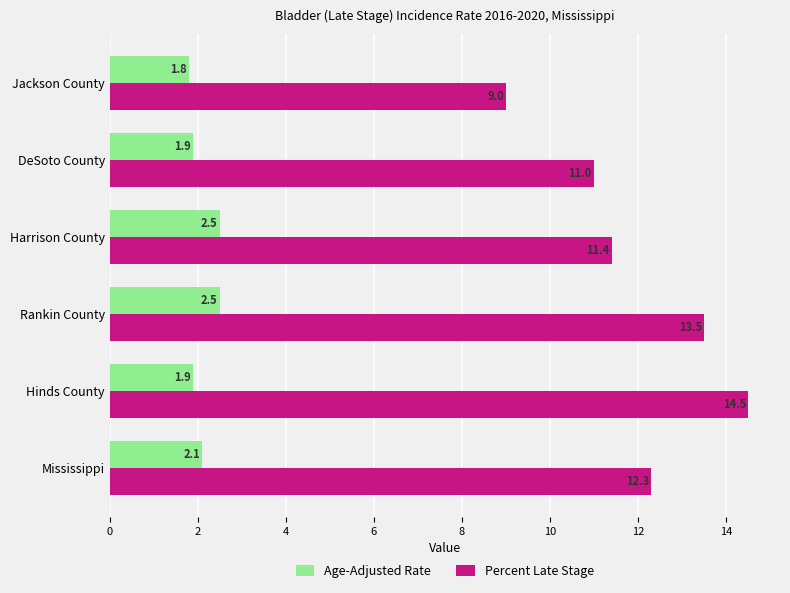

List the series in order of their overall mean, lowest first.

Age-Adjusted Rate, Percent Late Stage